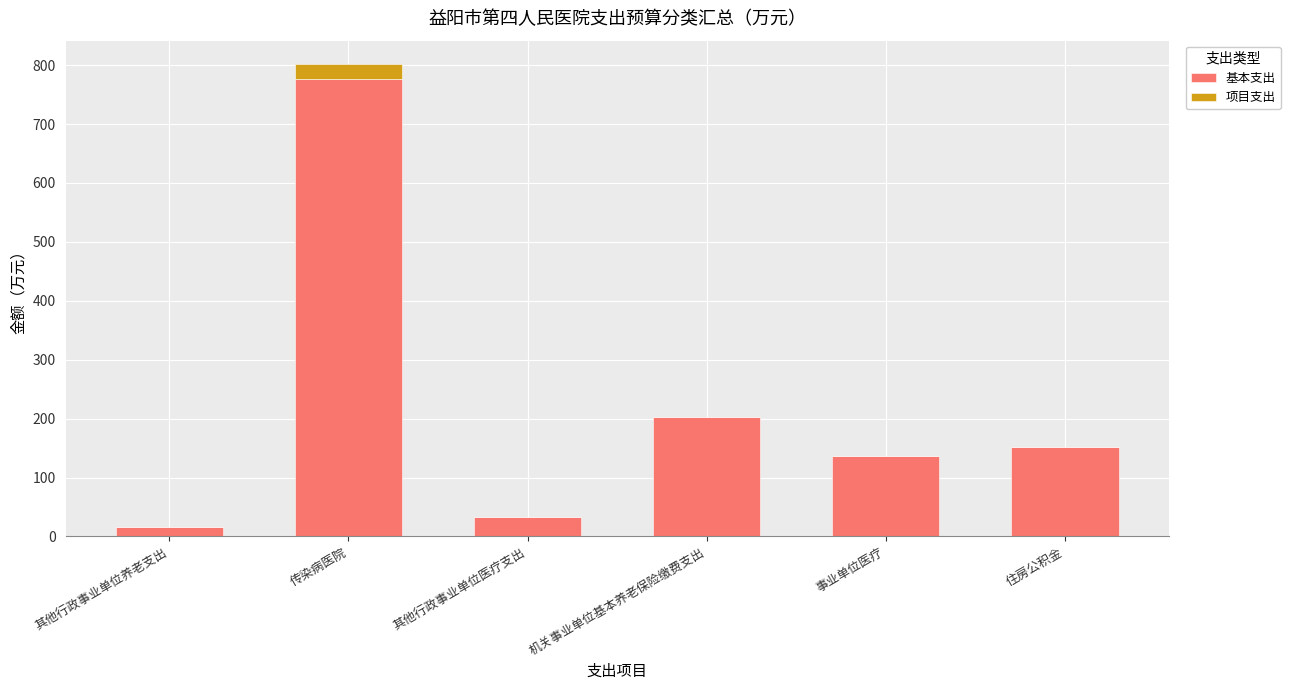

At which category is the sum across all series the highest?

传染病医院